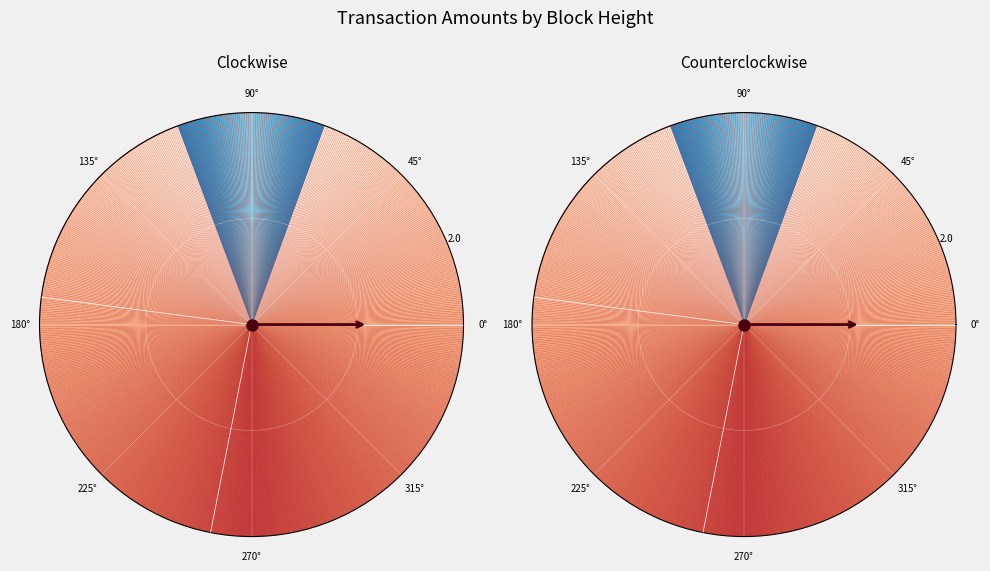

Which category has the smallest portion of the pie?

644470